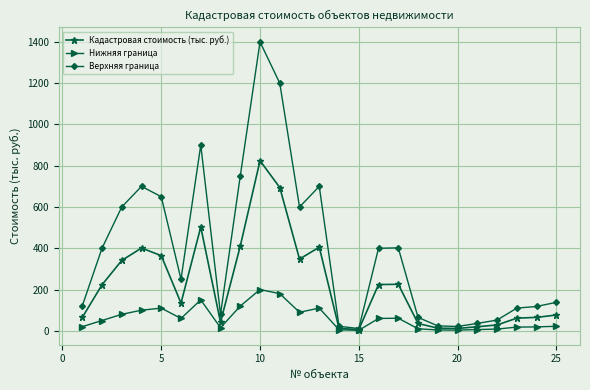

Rank the series by their average value, from highest to lowest.

Верхняя граница, Кадастровая стоимость (тыс. руб.), Нижняя граница